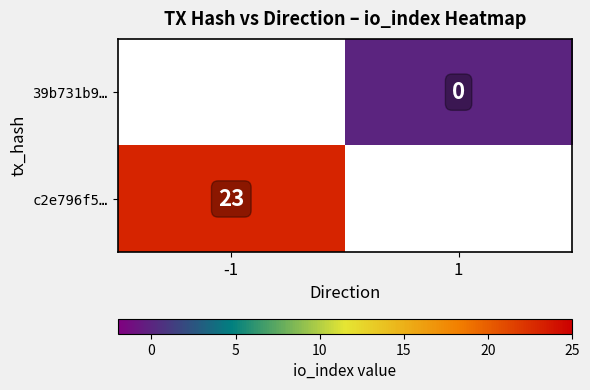

What is the maximum value shown in the chart?

23.0